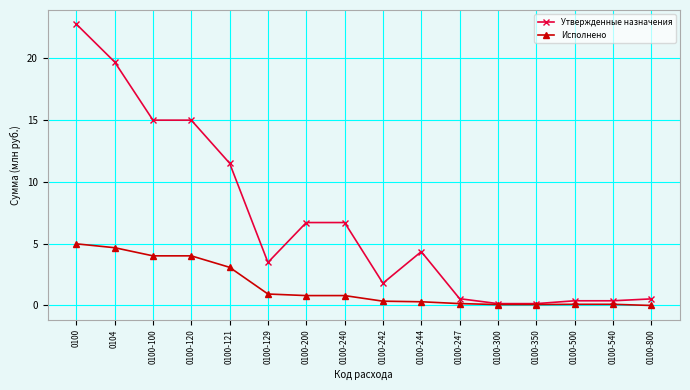

What is the difference between the Утвержденные назначения values at 0100-129 and 0100?

19.3